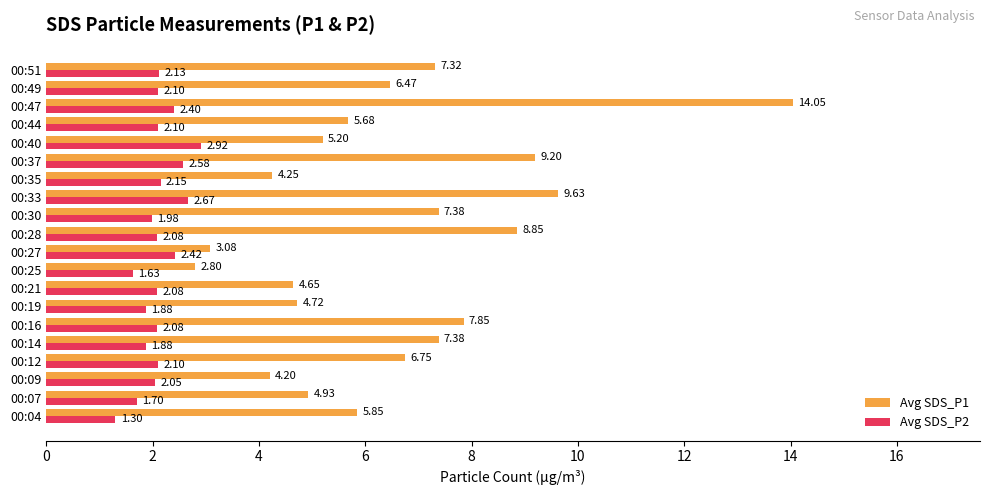

At which category is the sum across all series the highest?

00:47